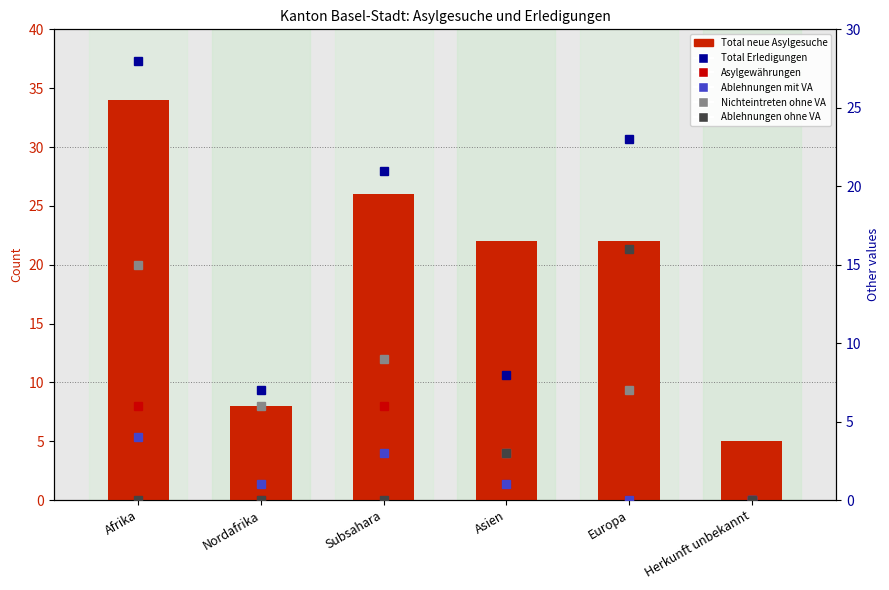

How many distinct data groups are displayed?

6